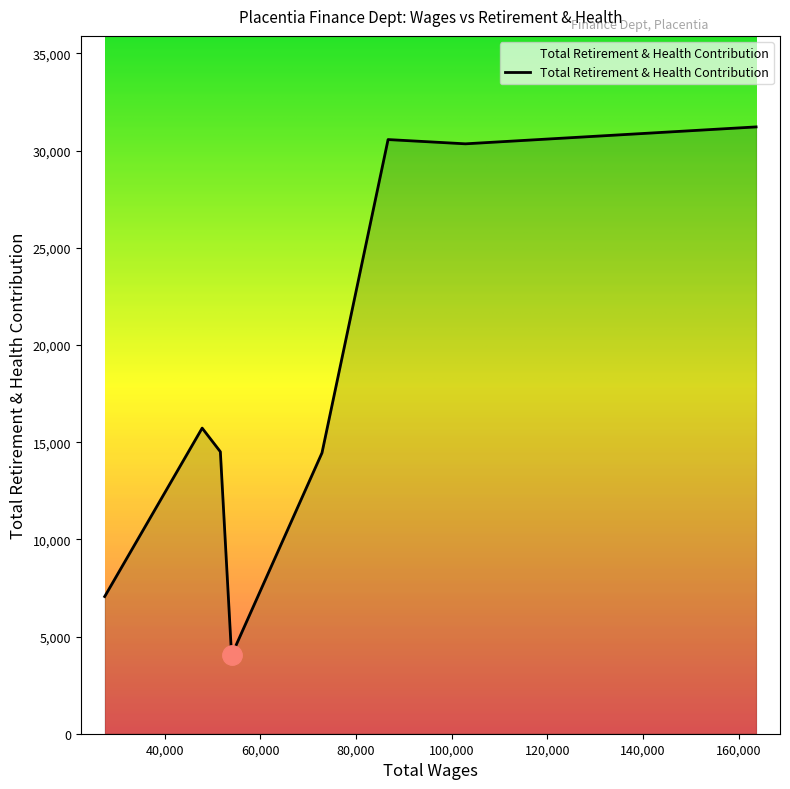

What is the difference between the second highest and second lowest values?

23510